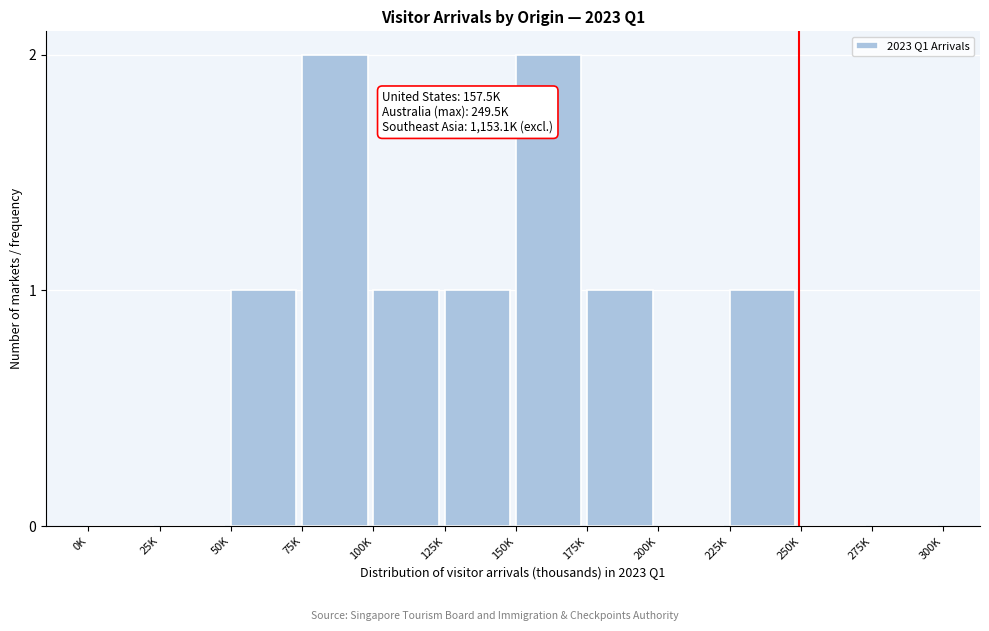

Reading left to right, extract all data points from this chart.

0K=0	25K=0	50K=1	75K=2	100K=1	125K=1	150K=2	175K=1	200K=0	225K=1	250K=0	275K=0